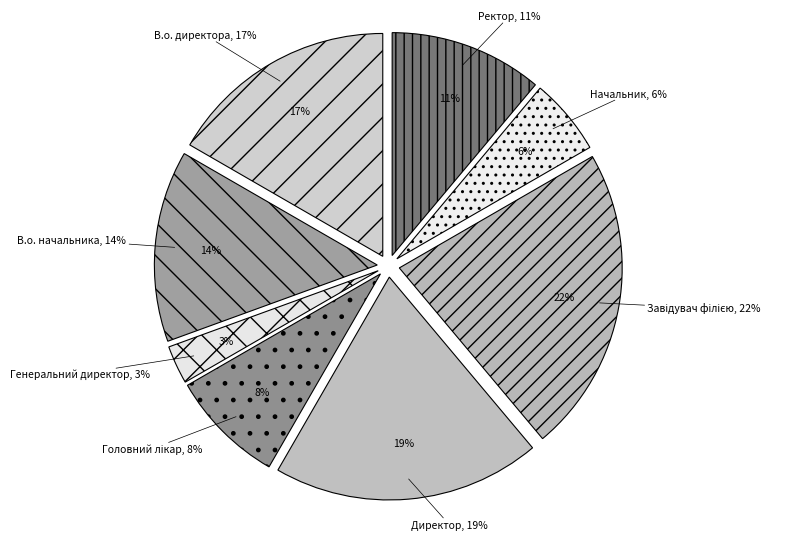

Does Генеральний директор account for over 50% of the chart?

No